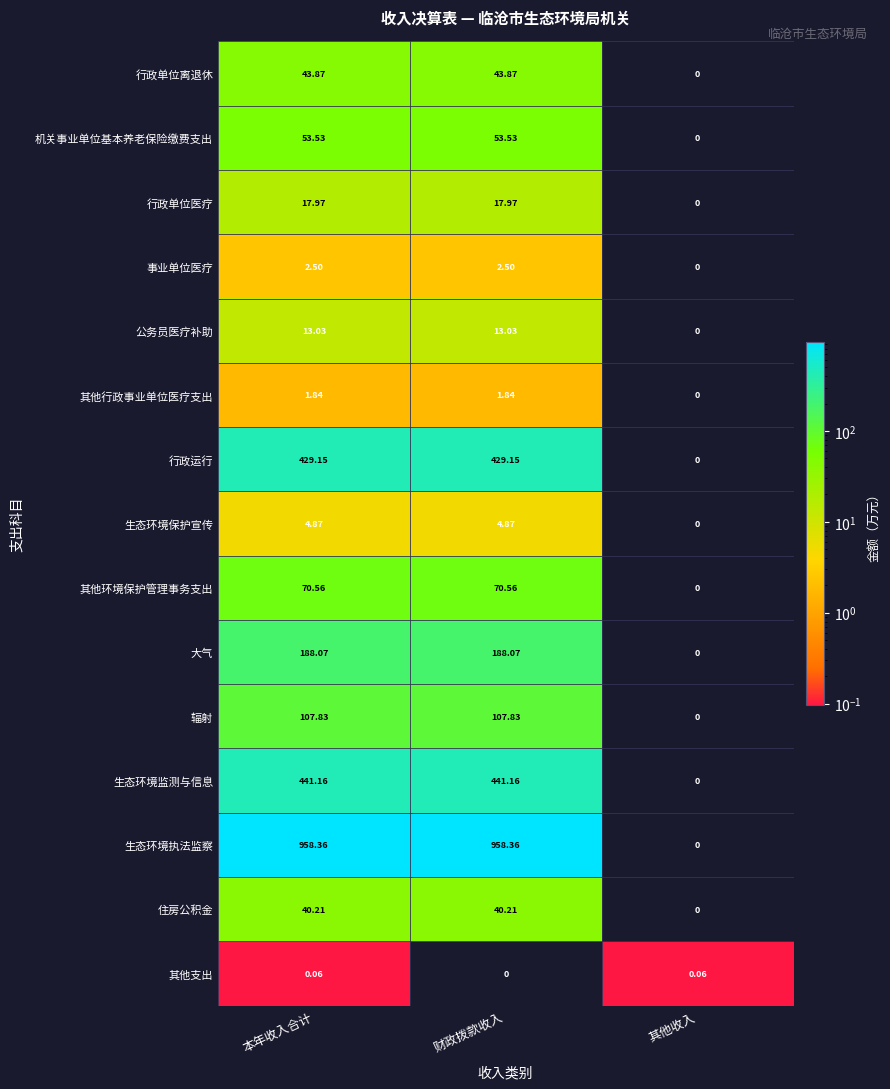

Is the value of 大气 at 财政拨款收入 greater than the value of 住房公积金 at 本年收入合计?

Yes